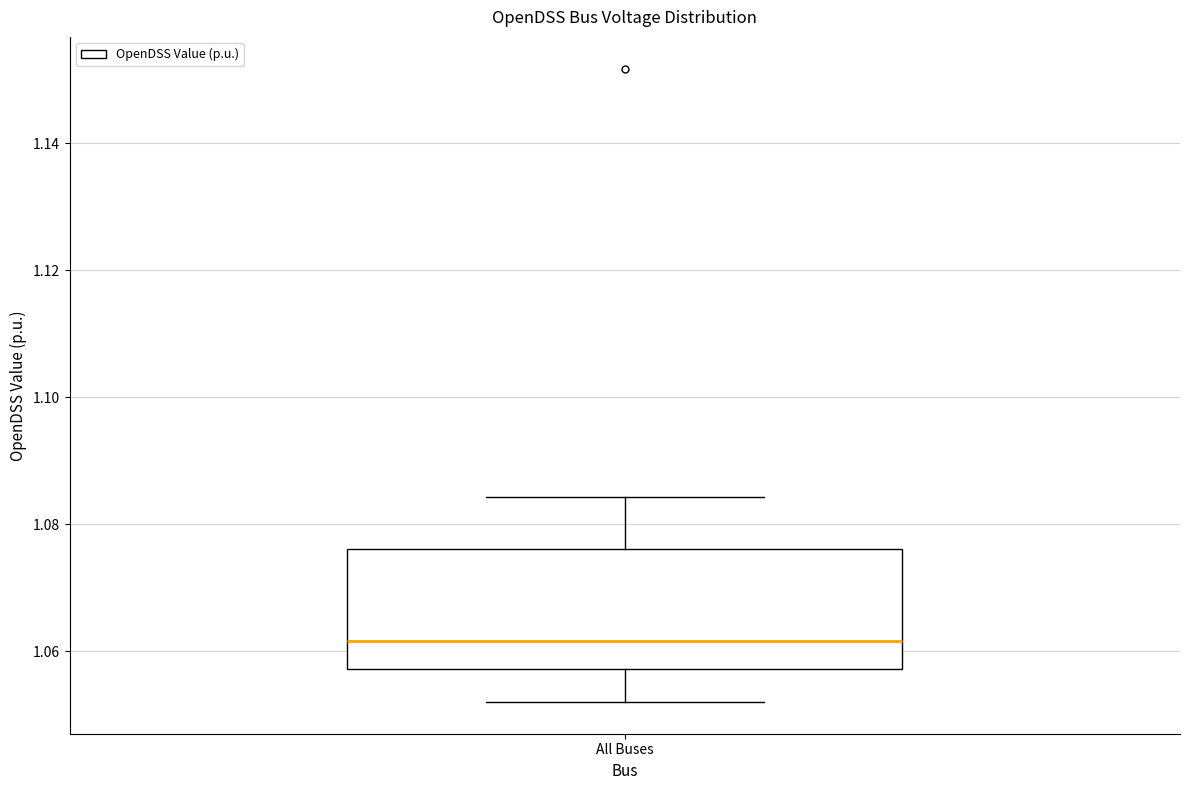

Read this box plot against the y-axis: the position of the median line, the range covered by the box, and the ends of both whiskers. The values are not printed on the chart, so give them approximately, as read against the axis.

median 1.062, box 1.058 to 1.076, whiskers 1.052 to 1.084